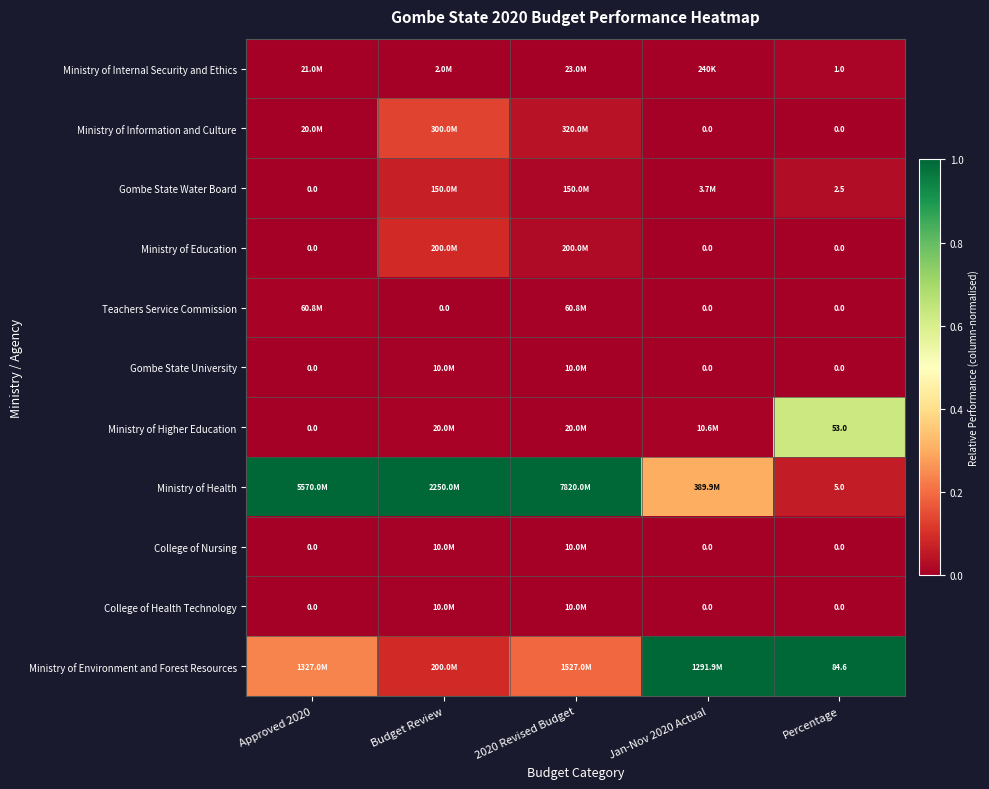

What is the total value across all series at 2020 Revised Budget?

1.3